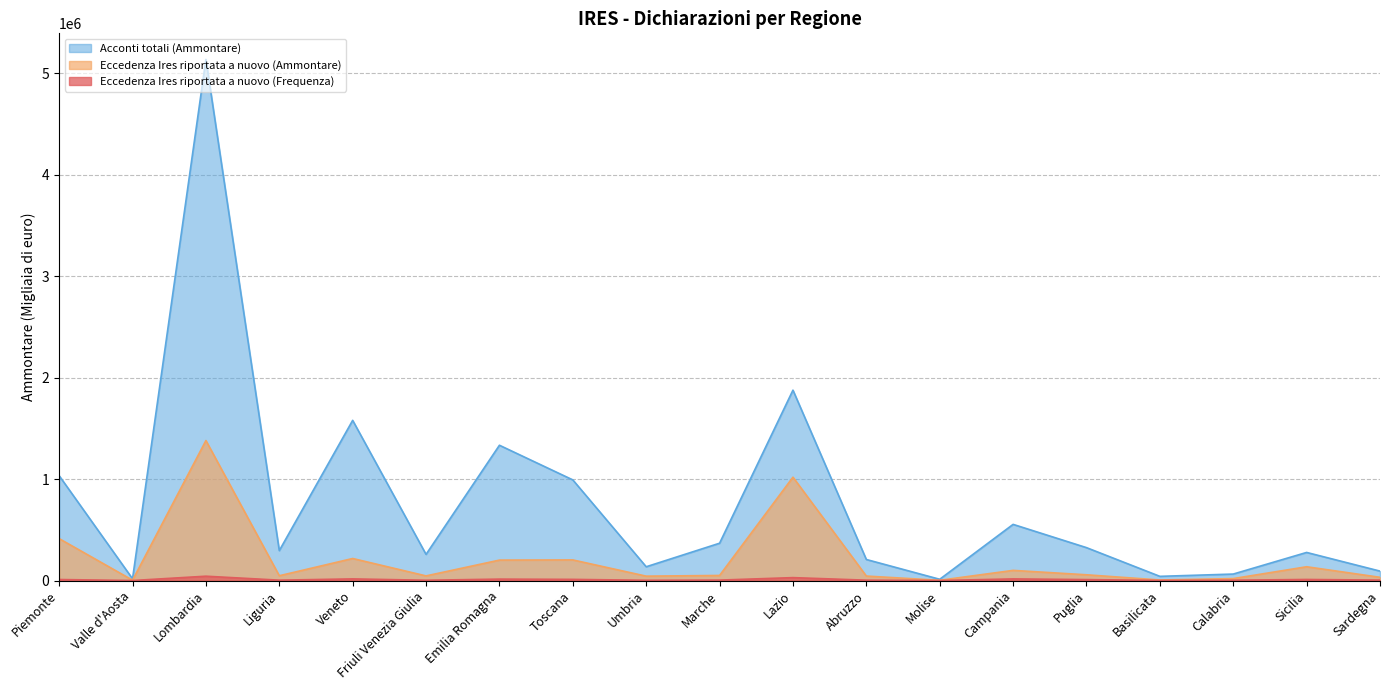

At which label does Eccedenza Ires riportata a nuovo (Ammontare) reach its minimum?

Molise